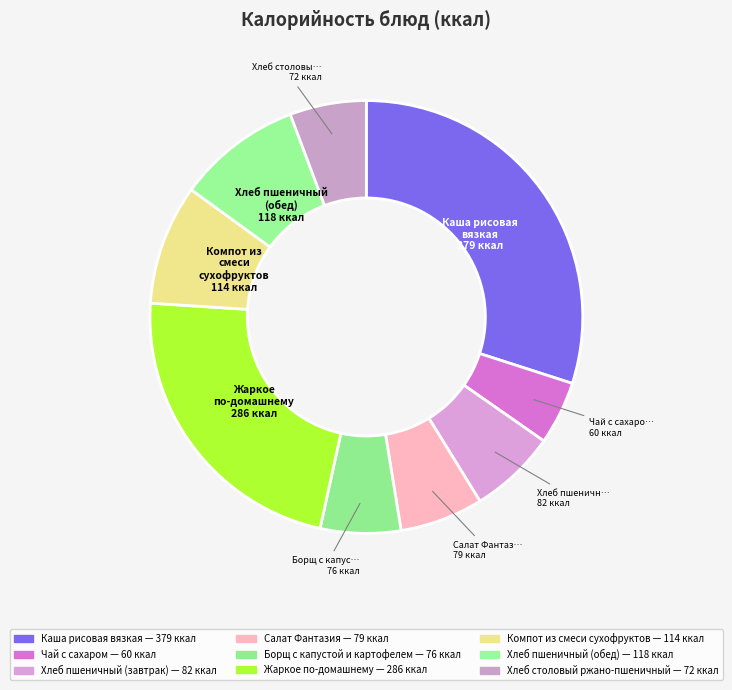

Count the number of slices in the pie.

9